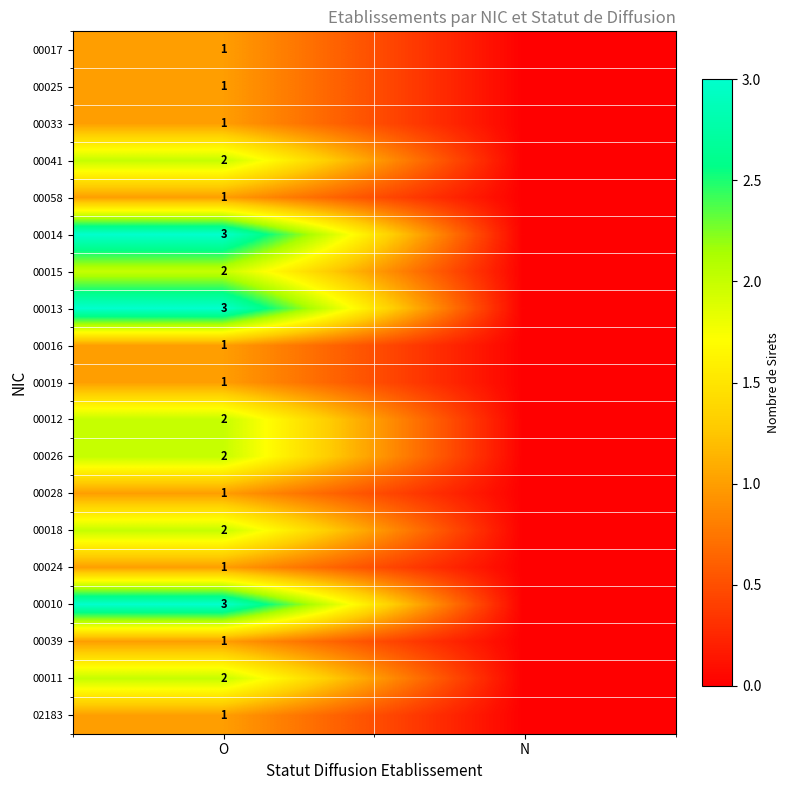

What is the total value across all series at O?

31